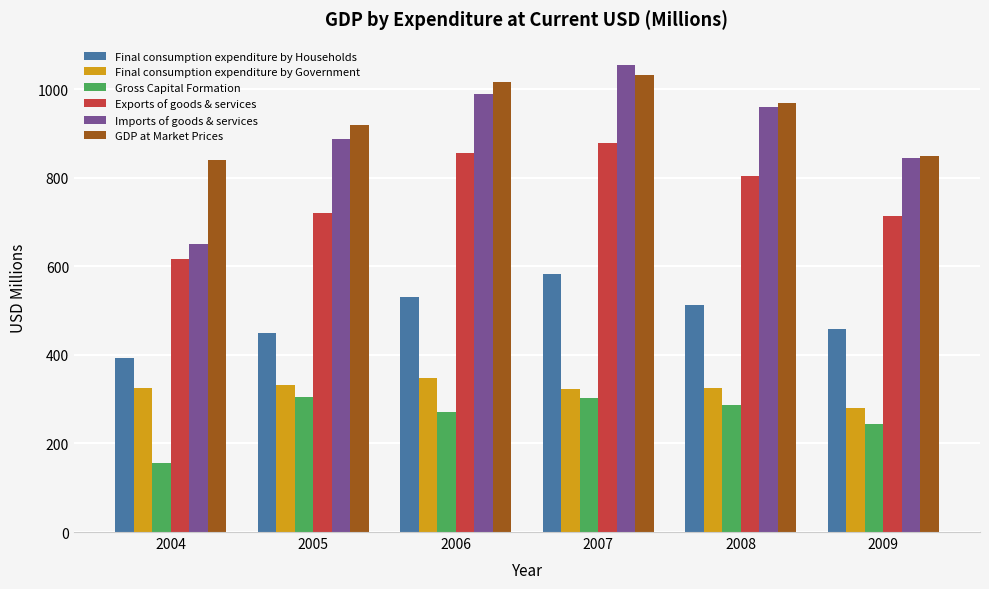

How many bars are there in each group?

6